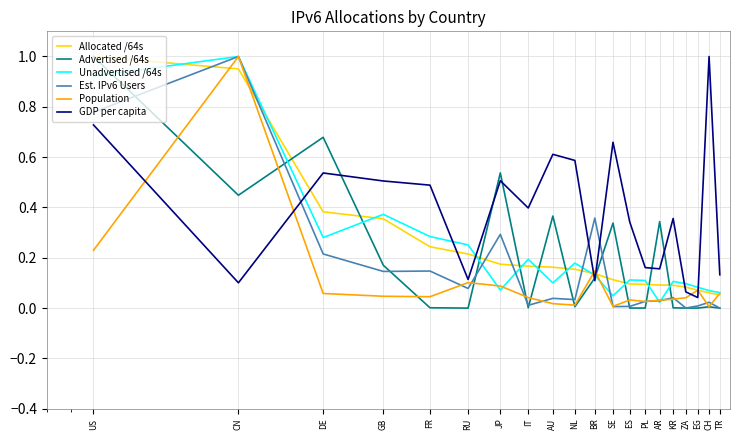

Which series has the largest total across all categories?

GDP per capita